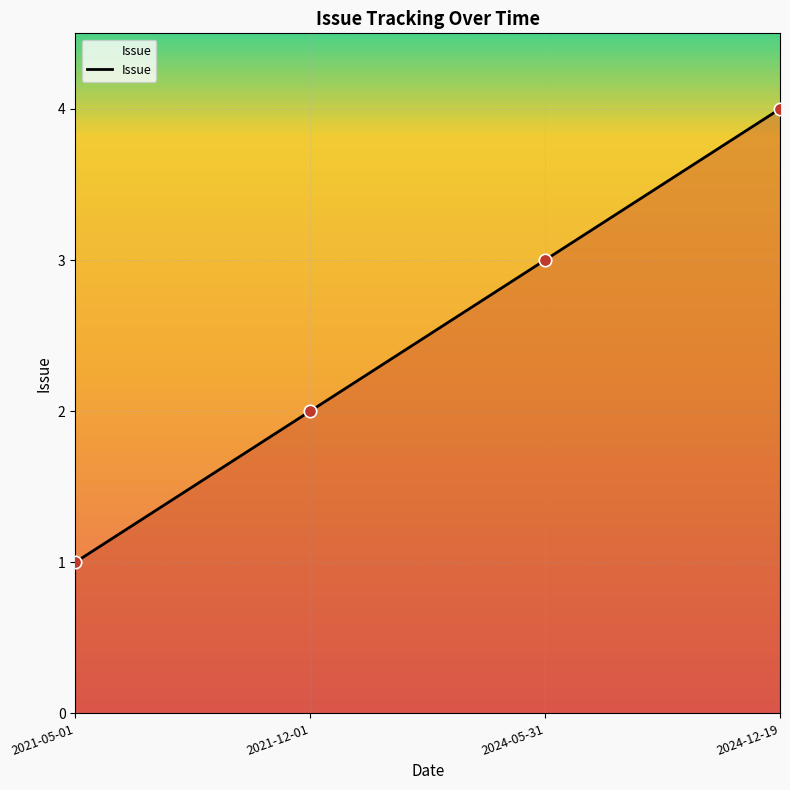

Which has a higher value, 2021-05-01 or 2024-12-19?

2024-12-19